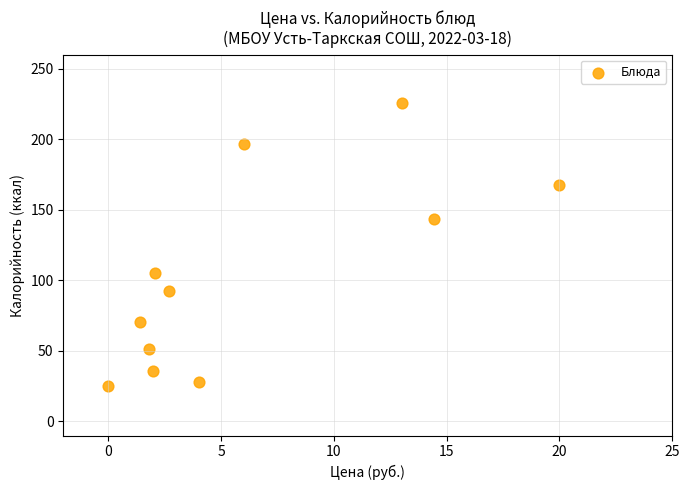

What is the average Y value?

103.7